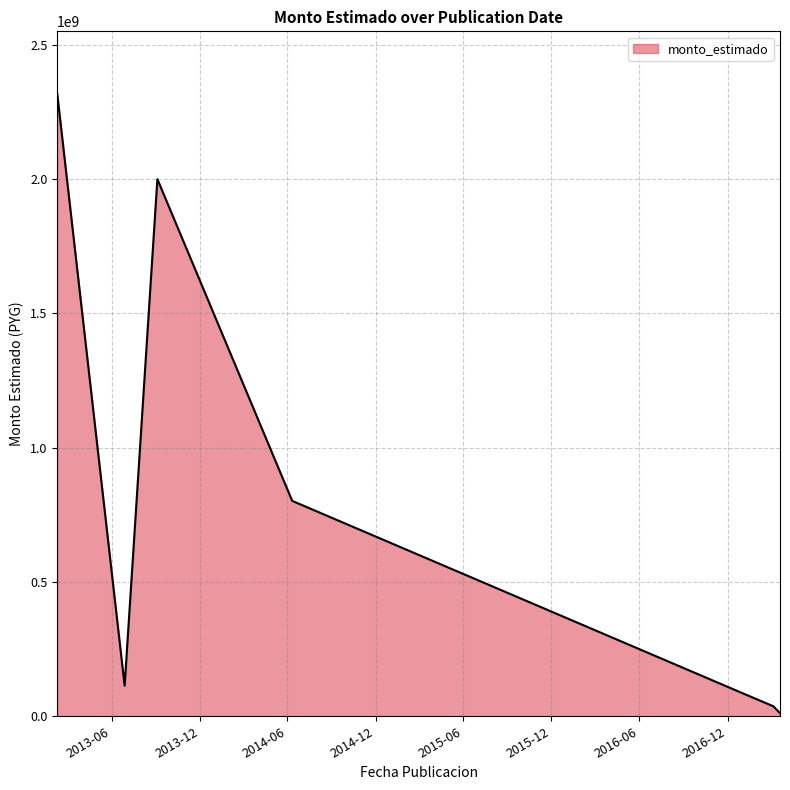

Reading left to right, what are all the values shown in this chart?

2318582000	113890500	1999997400	802037400	96000000	37414000	11998640